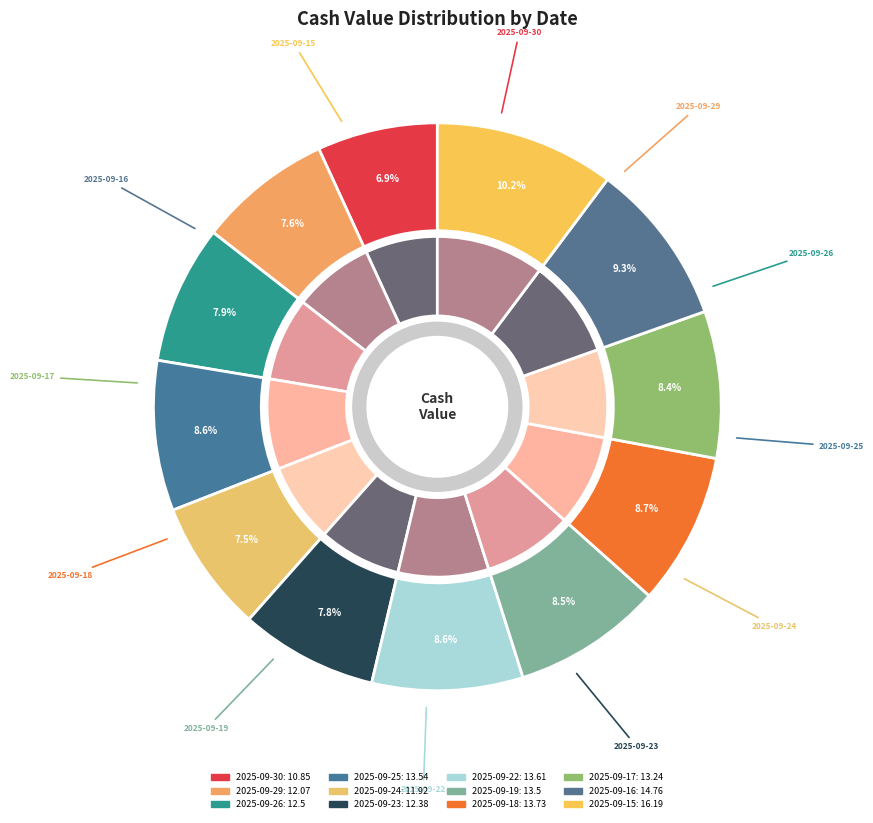

Which category has the smallest portion of the pie?

2025-09-30